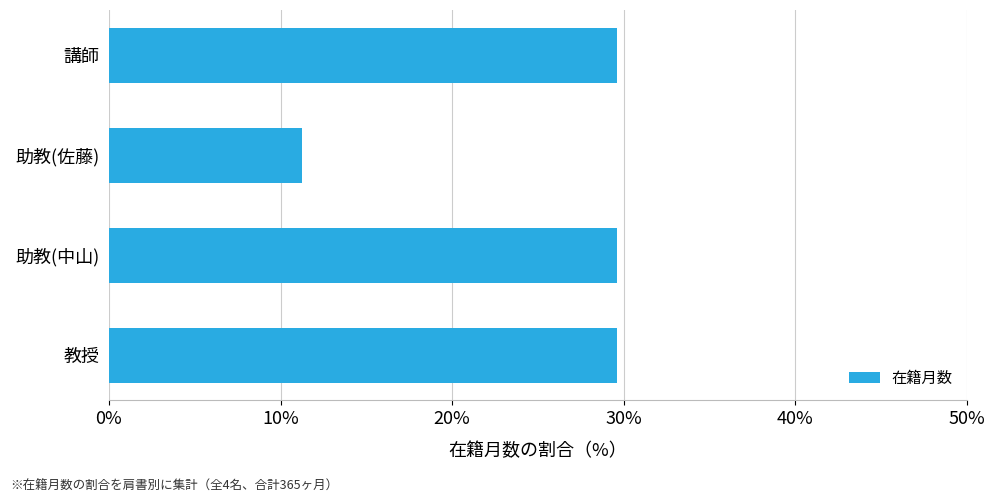

What position from the top is 助教(中山)?

3